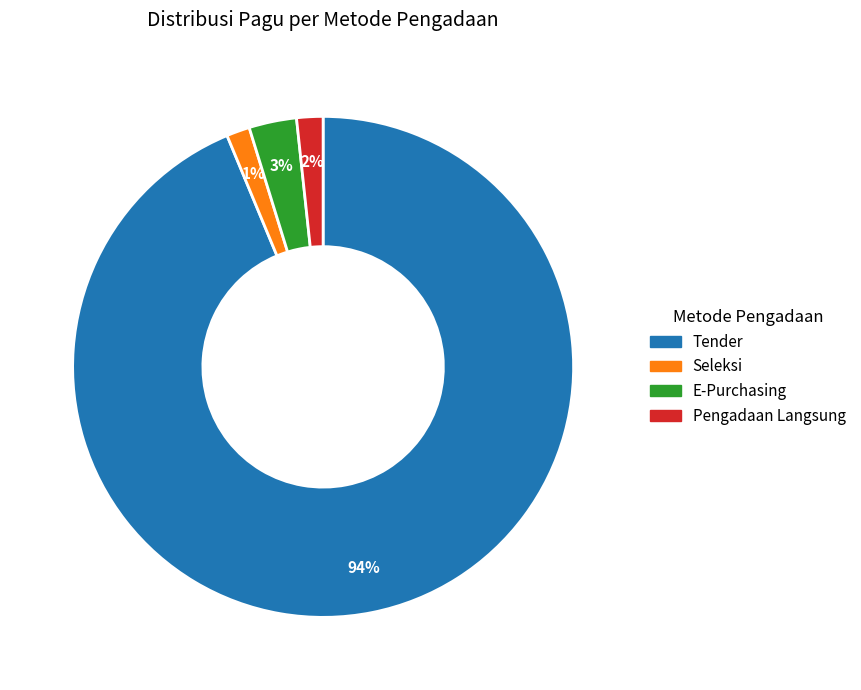

Does any single category account for the majority?

Yes